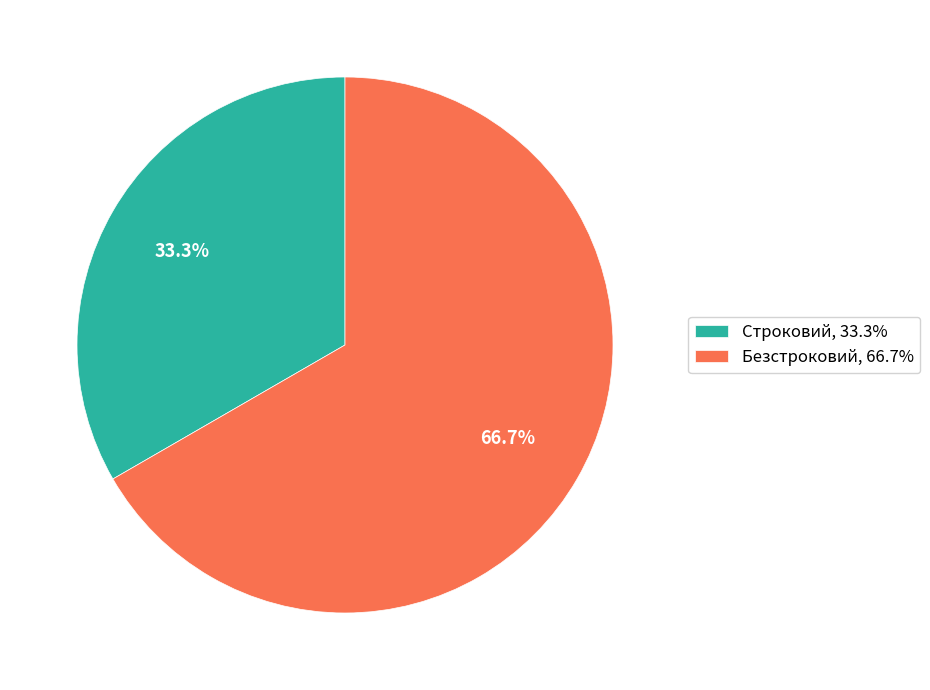

Count the number of slices in the pie.

2